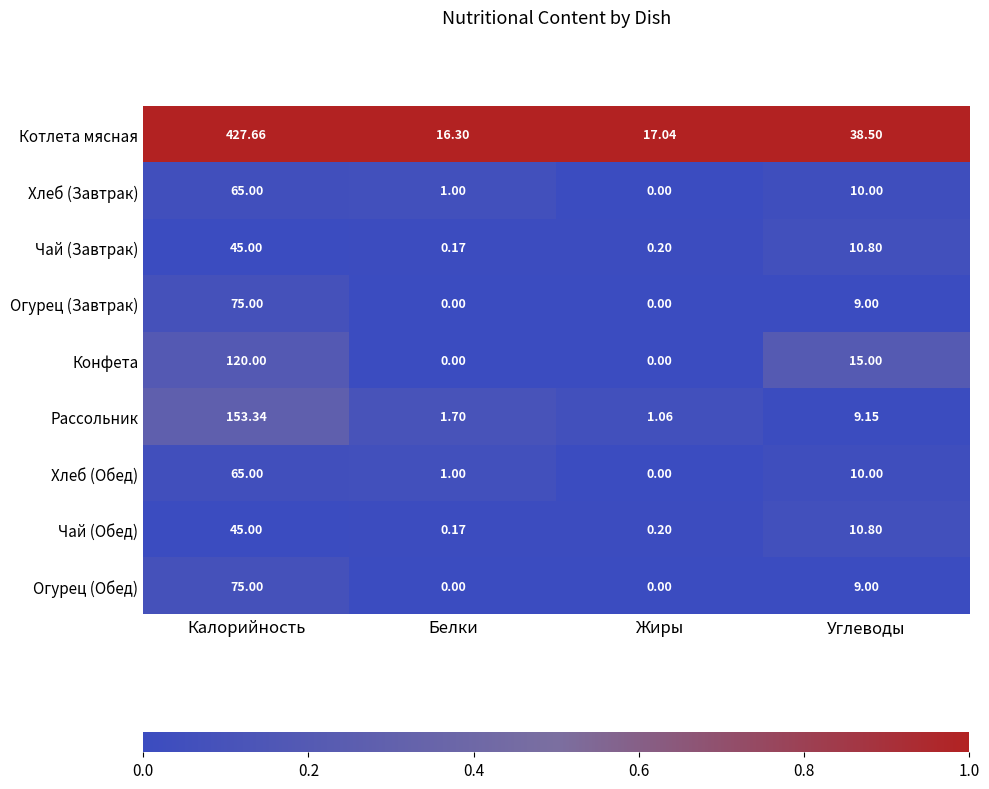

List the labels in order of Чай (Обед) value, smallest first.

Белки, Жиры, Углеводы, Калорийность